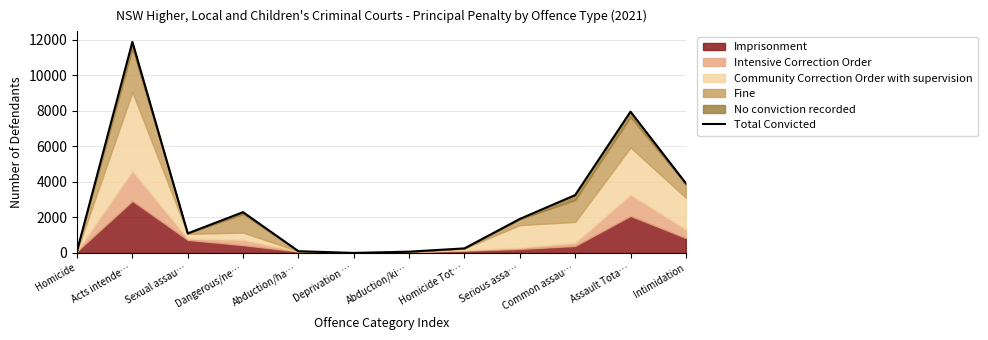

What is the greatest value displayed?

11886